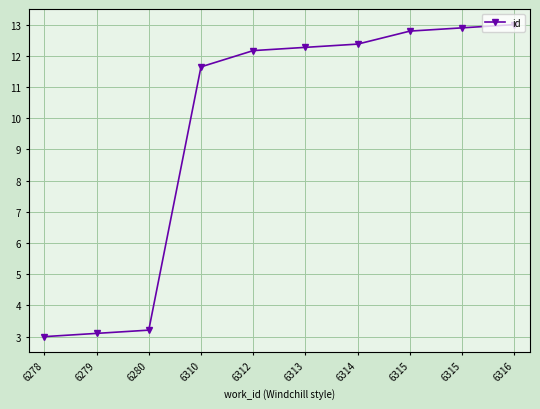

List the labels in order of value, smallest first.

6278, 6279, 6280, 6310, 6312, 6313, 6314, 6315, 6315, 6316